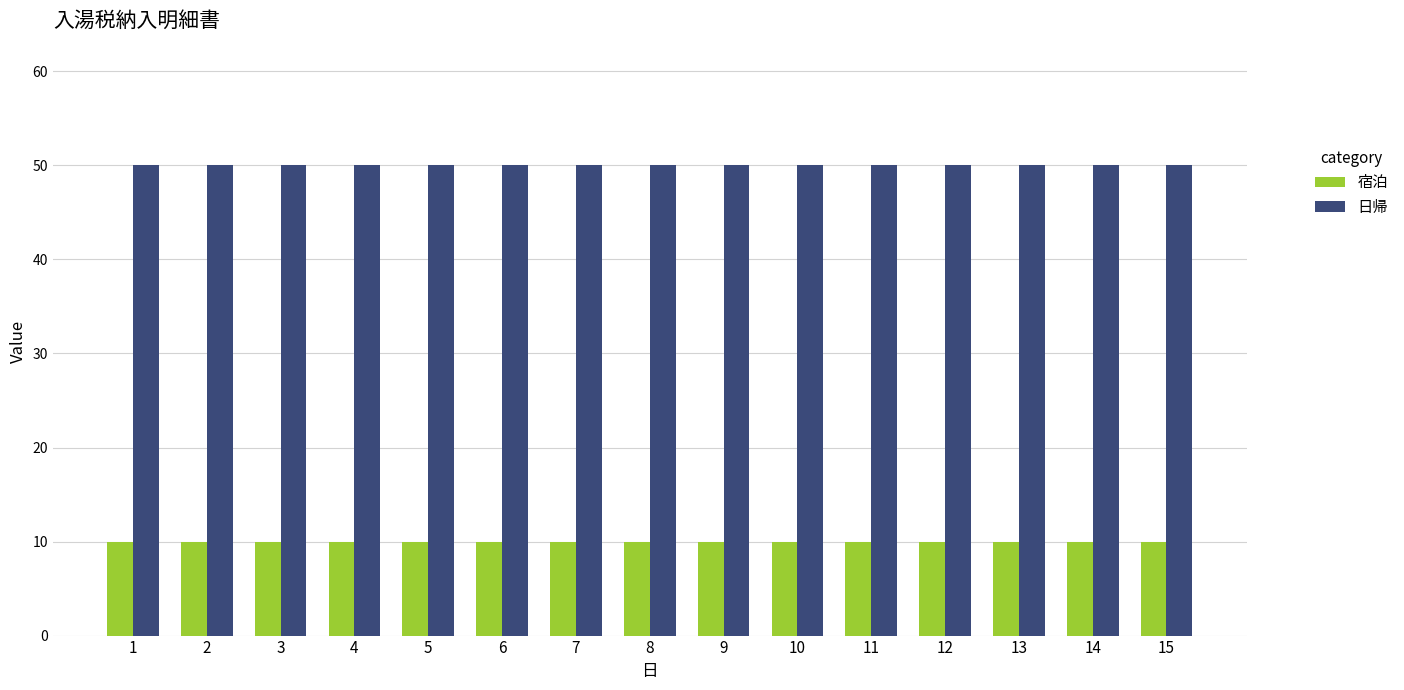

What is the spread (max minus min) of values at 4?

40